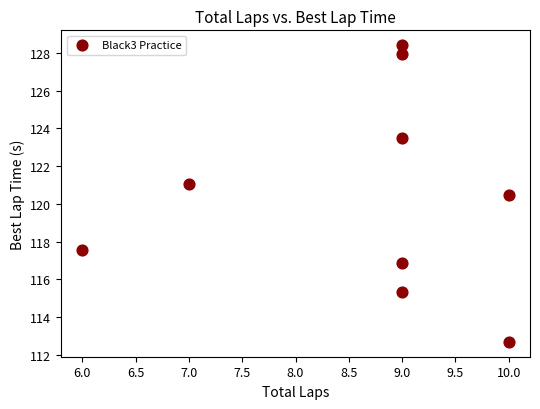

What is the average X value?

8.7